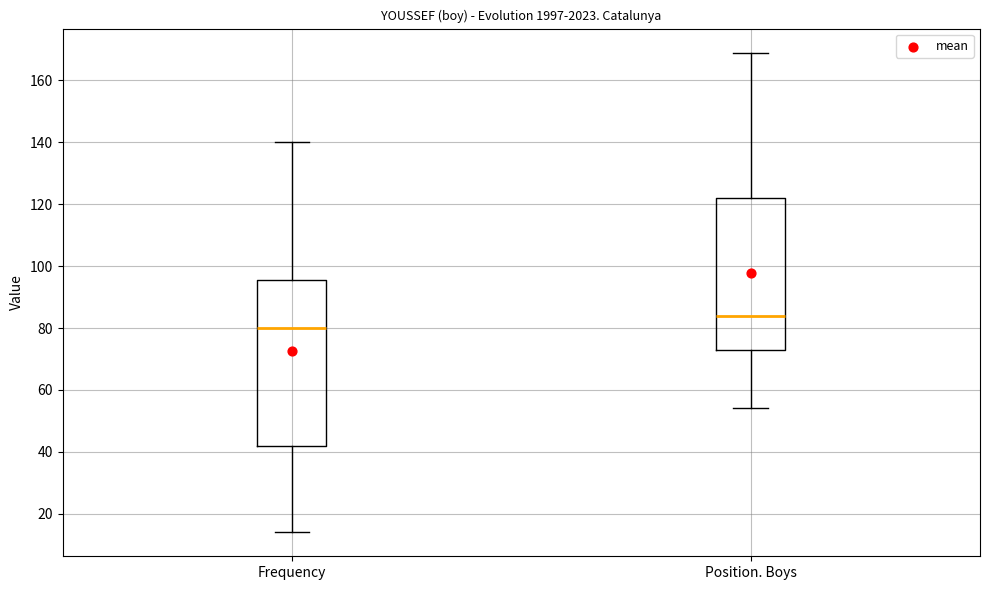

Where does the median line of the box for Frequency sit on the y-axis? The values are not printed on the chart, so give them approximately, as read against the axis.

80